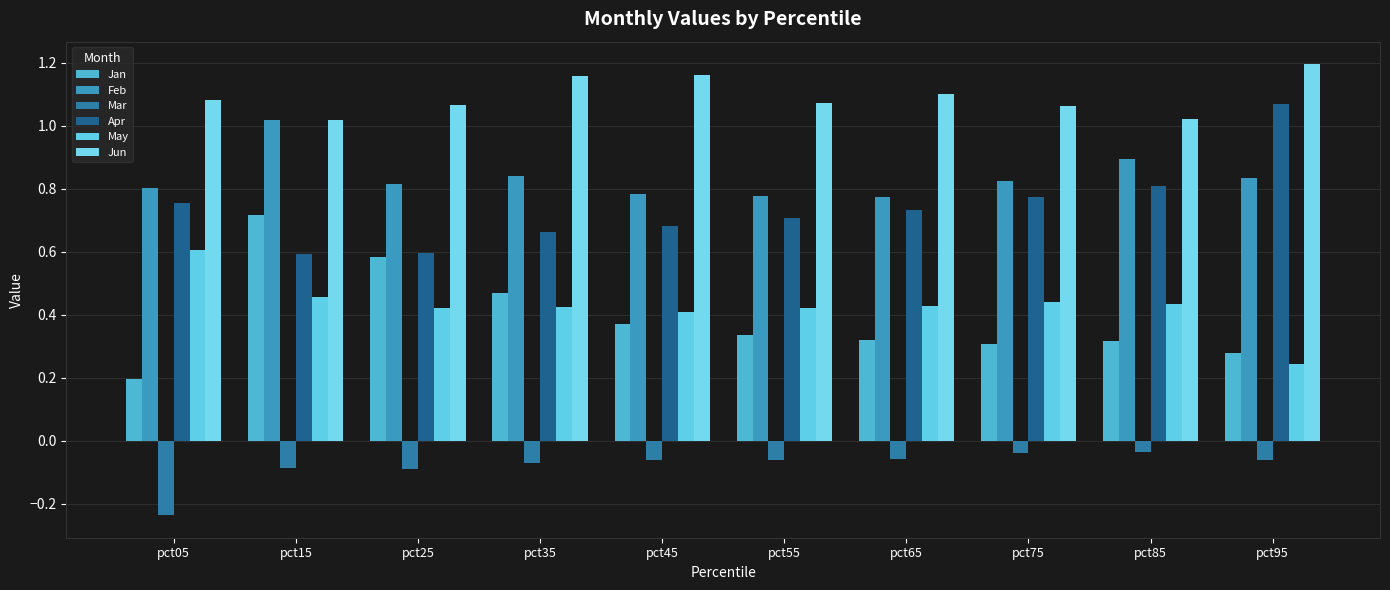

Count the Jan values in the range 0 to 1.

10